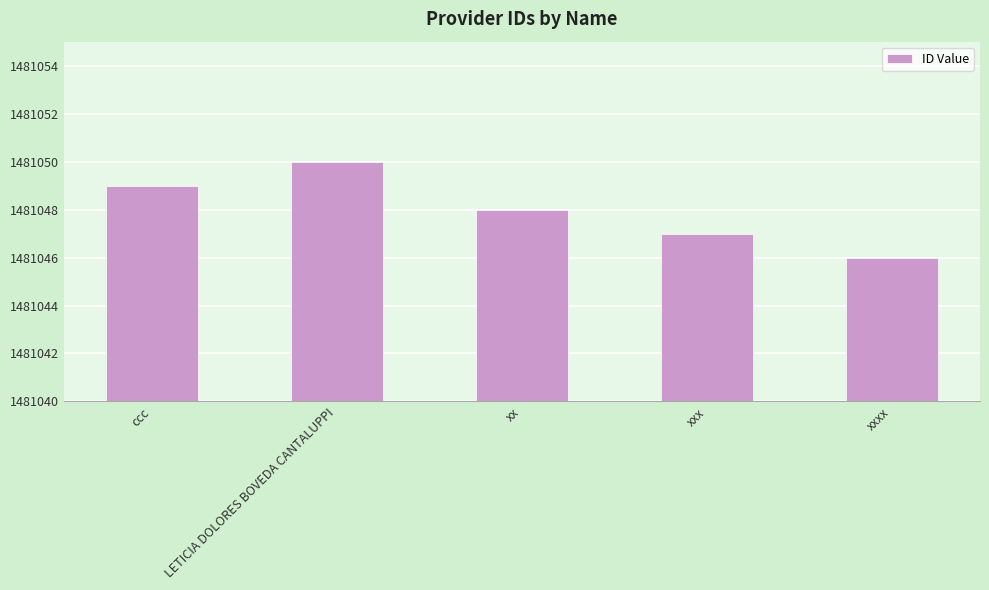

Is it true that the value at ccc is 1481049?

True